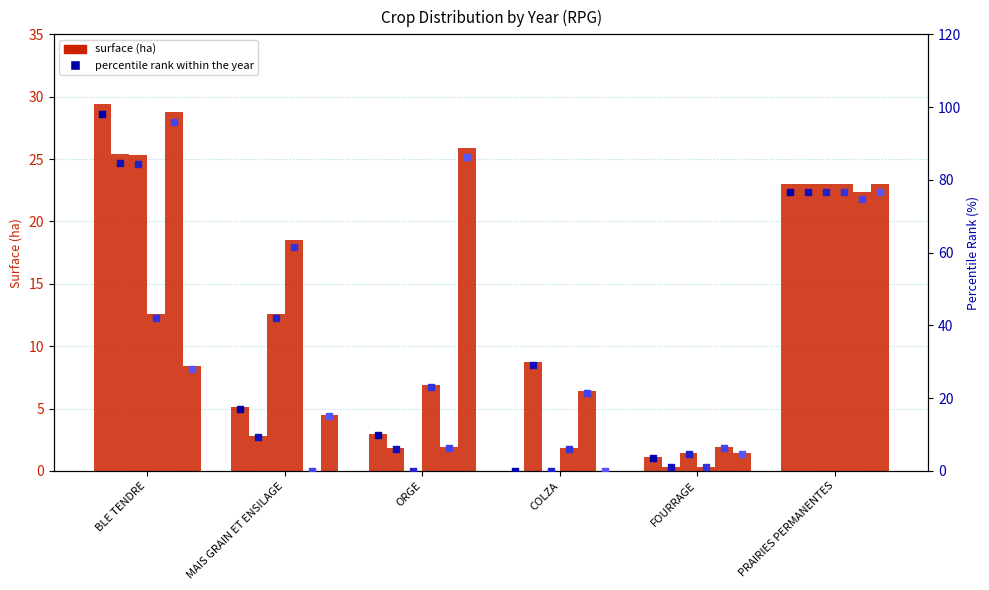

At how many categories does at least one series exceed 11?

5